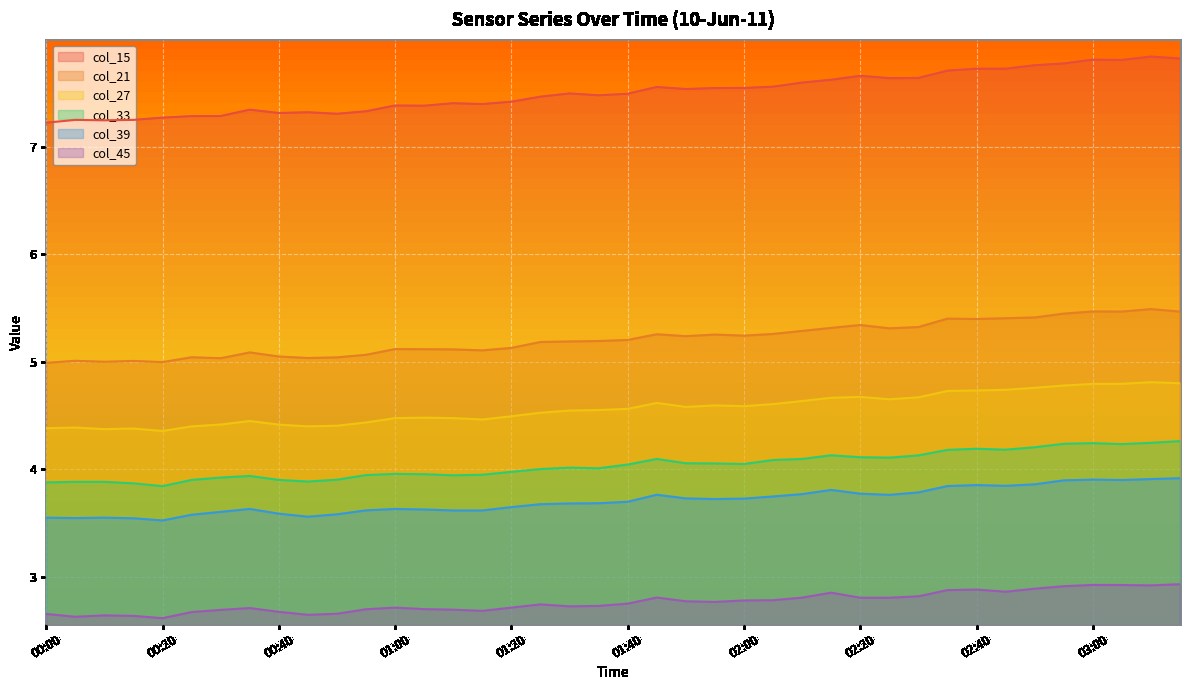

At which label is col_21 closest to 5?

00:10